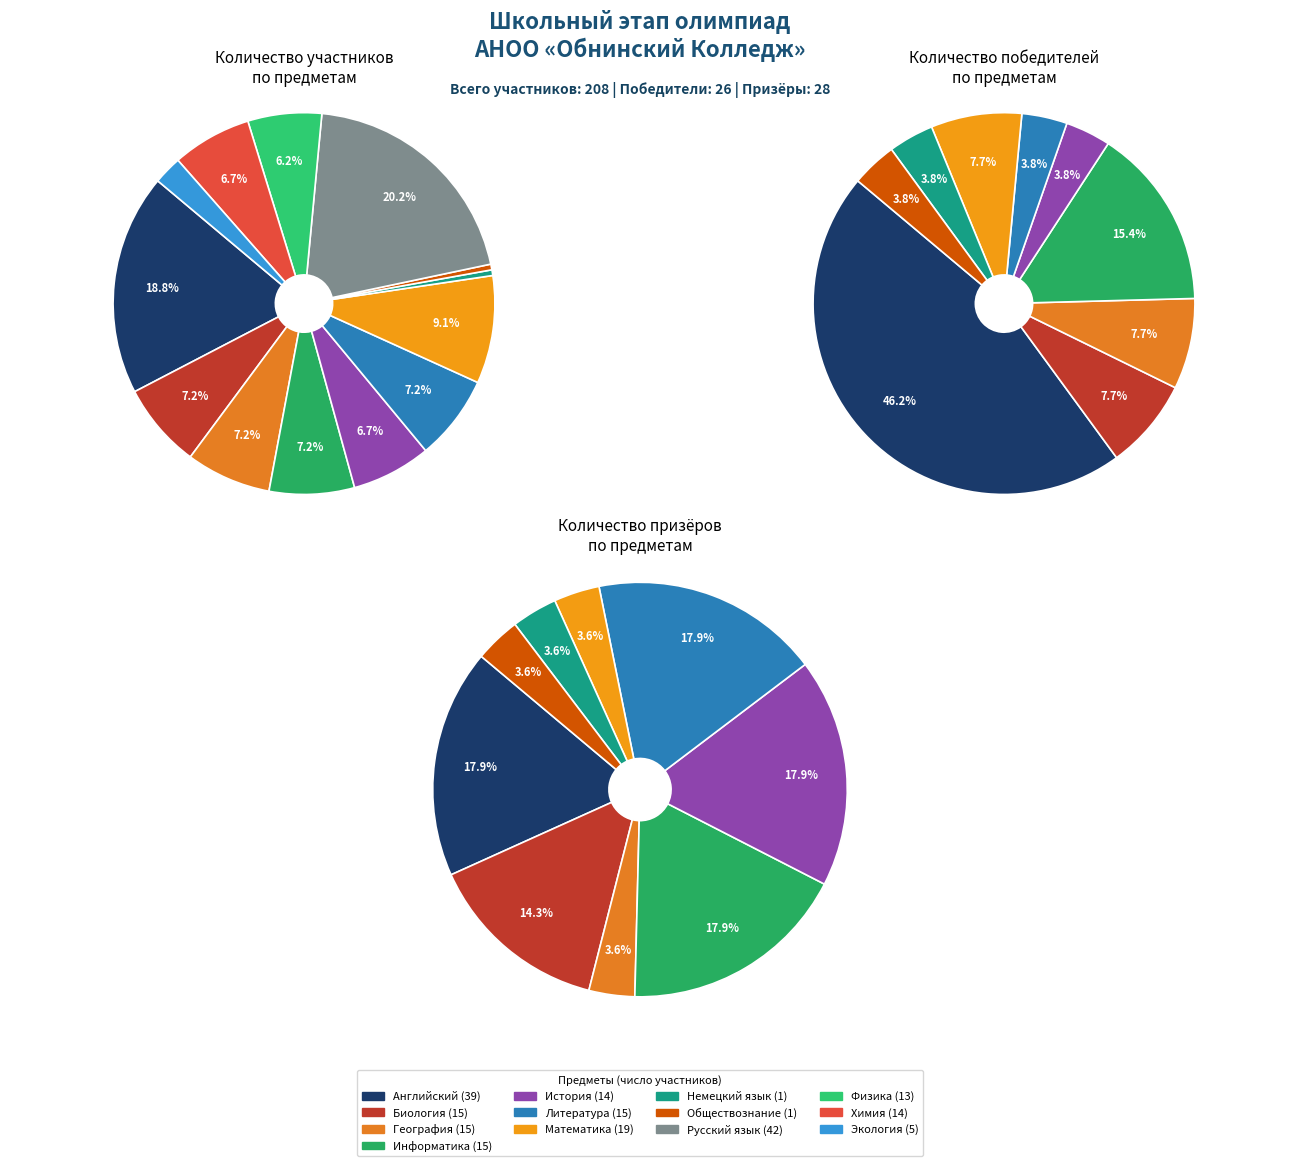

To the nearest percent, what portion does Информатика represent?

7%